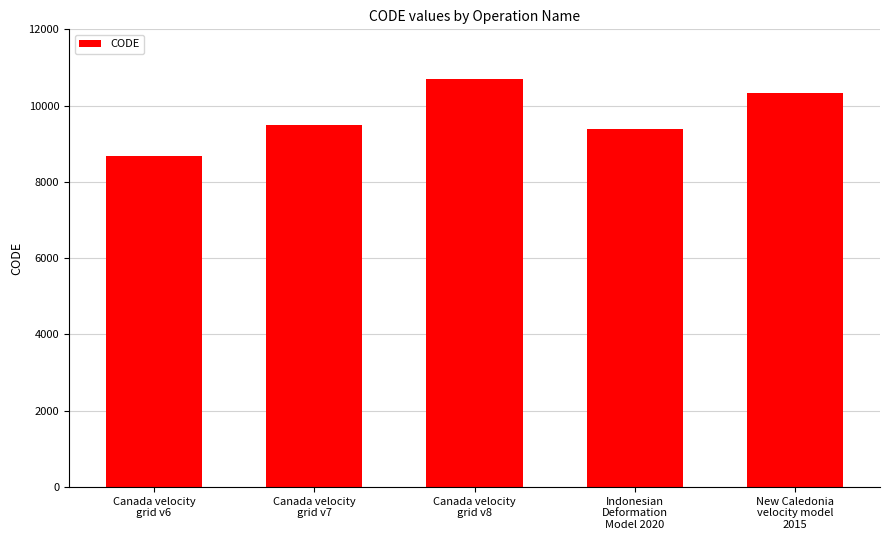

True or false: the data shows 9375 at Indonesian
Deformation
Model 2020.

True